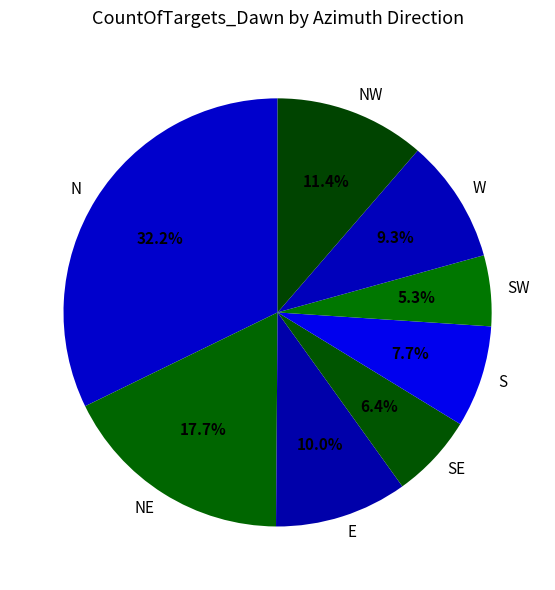

What percentage is NOT represented by W?

90.7%